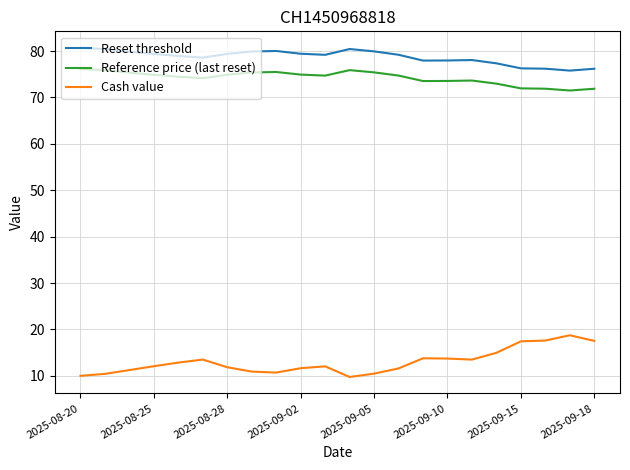

Which series has the largest total across all categories?

Reset threshold